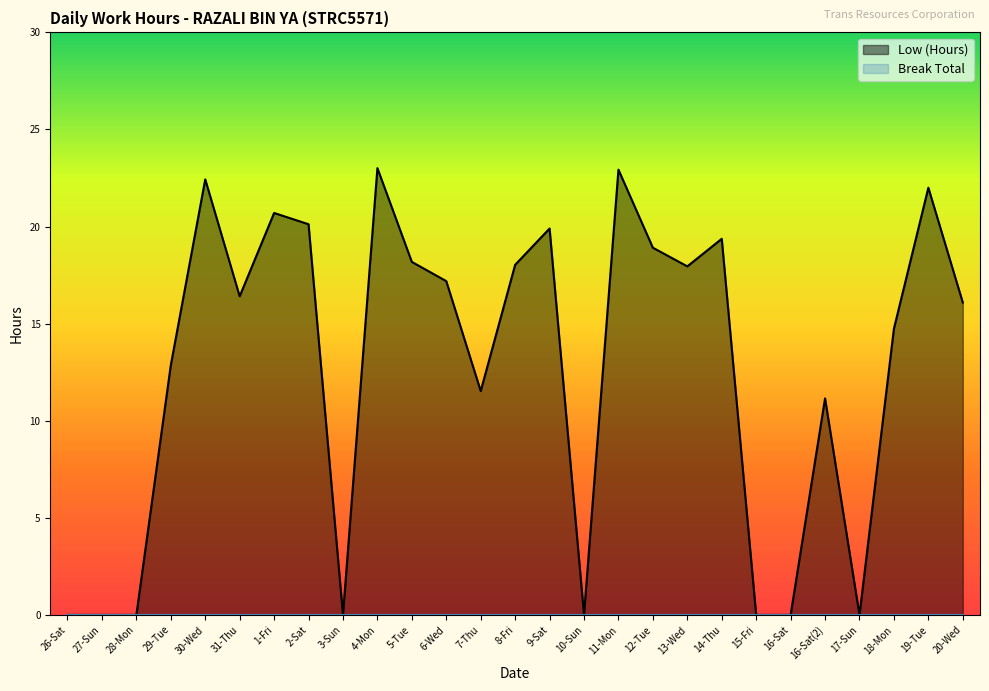

List the labels in order of value, smallest first.

26-Sat, 27-Sun, 28-Mon, 3-Sun, 10-Sun, 15-Fri, 16-Sat, 17-Sun, 16-Sat(2), 7-Thu, 29-Tue, 18-Mon, 20-Wed, 31-Thu, 6-Wed, 13-Wed, 8-Fri, 5-Tue, 12-Tue, 14-Thu, 9-Sat, 2-Sat, 1-Fri, 19-Tue, 30-Wed, 11-Mon, 4-Mon